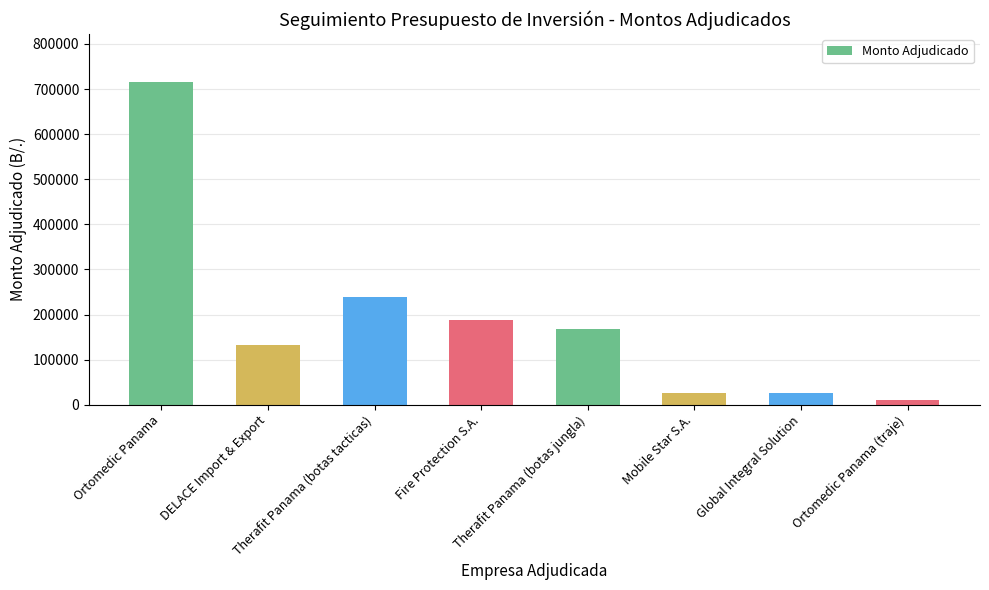

What is the smallest value displayed?

11419.0